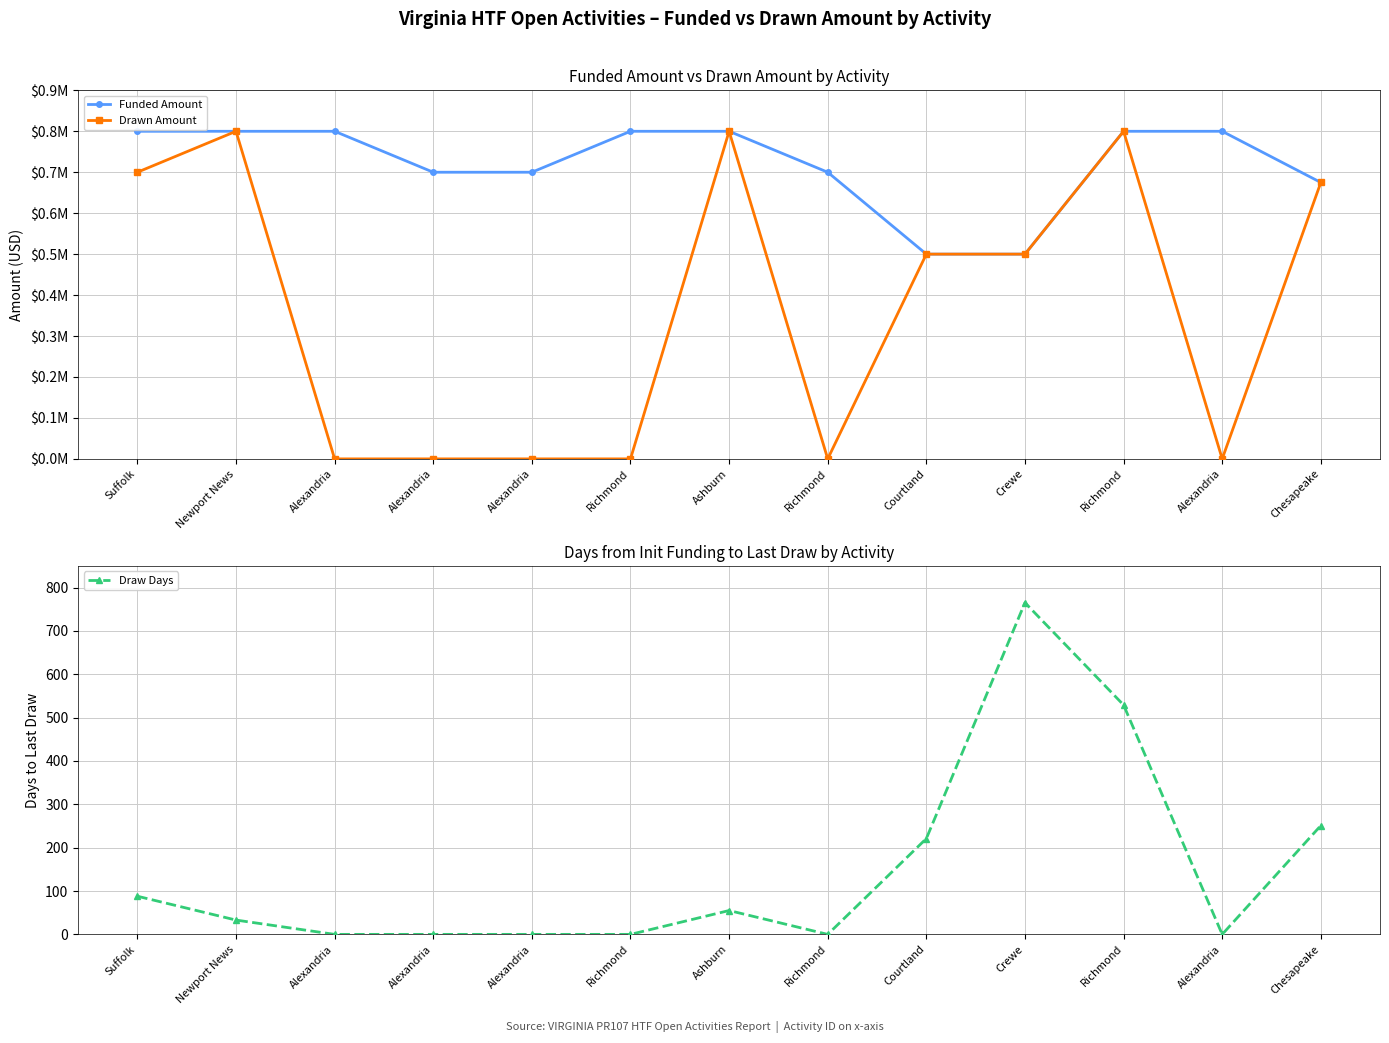

What is the sum of the Draw Days values at Richmond and Suffolk?

88